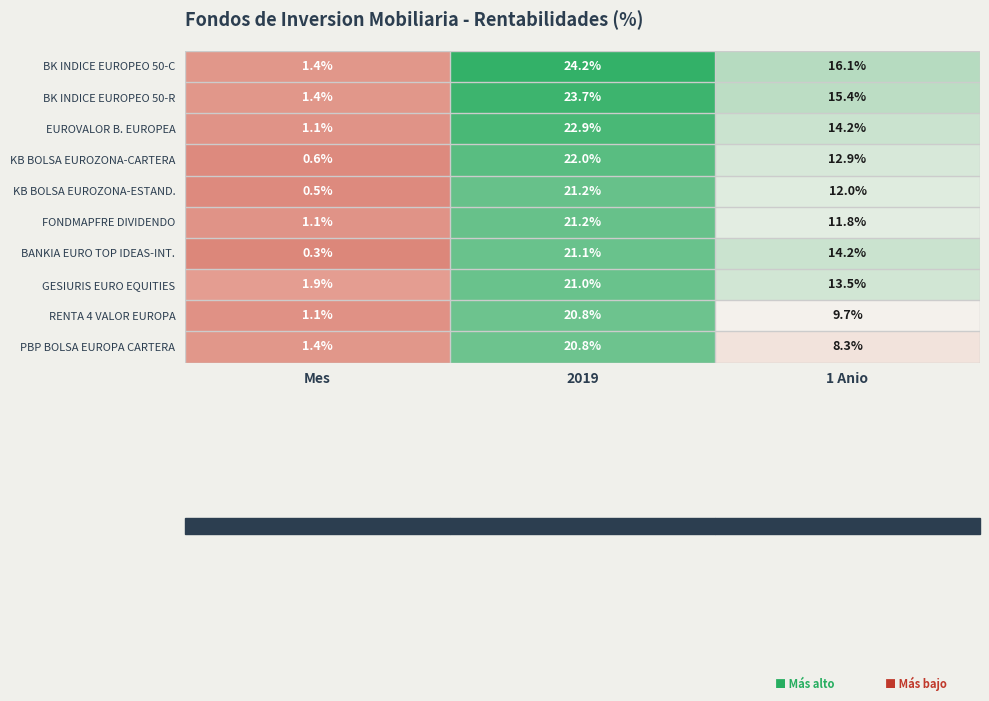

At which label is FONDMAPFRE DIVIDENDO closest to 11?

1 Anio